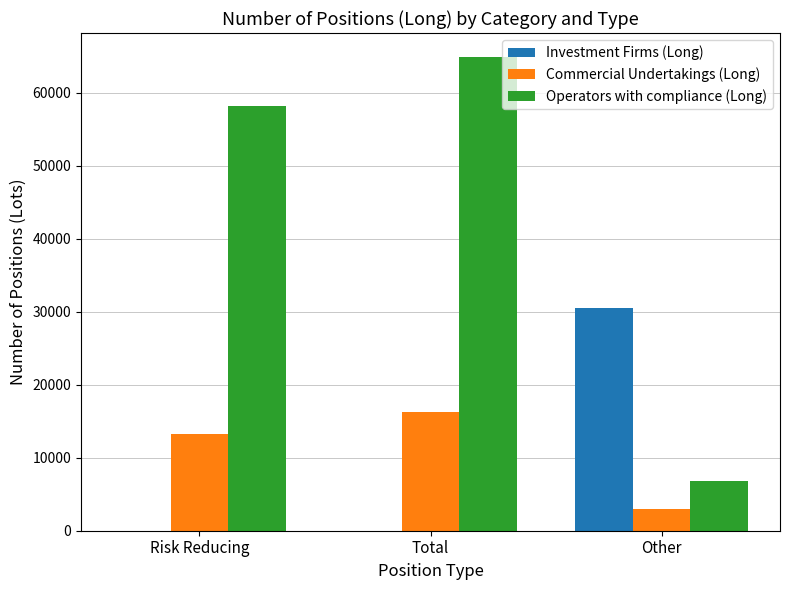

True or false: Operators with compliance (Long) has a value of 33912 at Total.

False